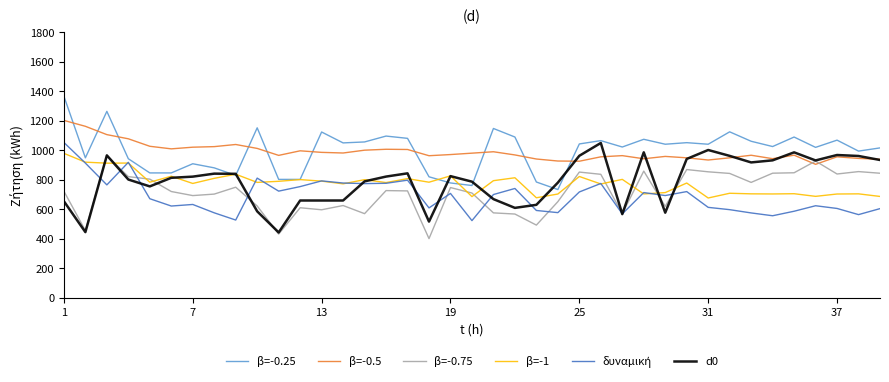

Does the chart display data point markers on the line(s)?

No